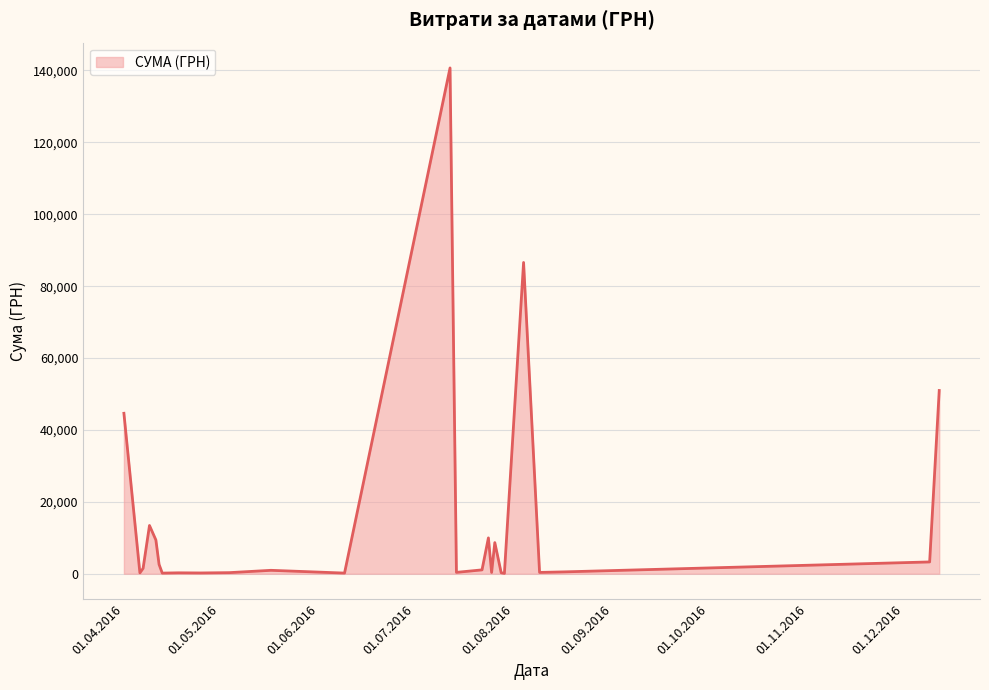

What is the greatest value displayed?

140706.2